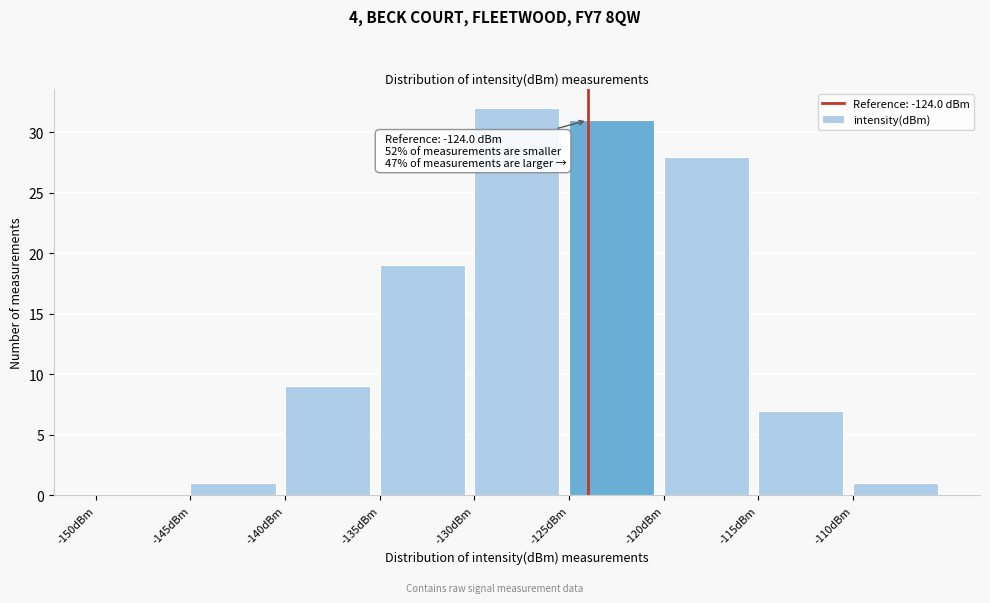

Over which range of the x-axis is the bar tallest?

-130 to -125